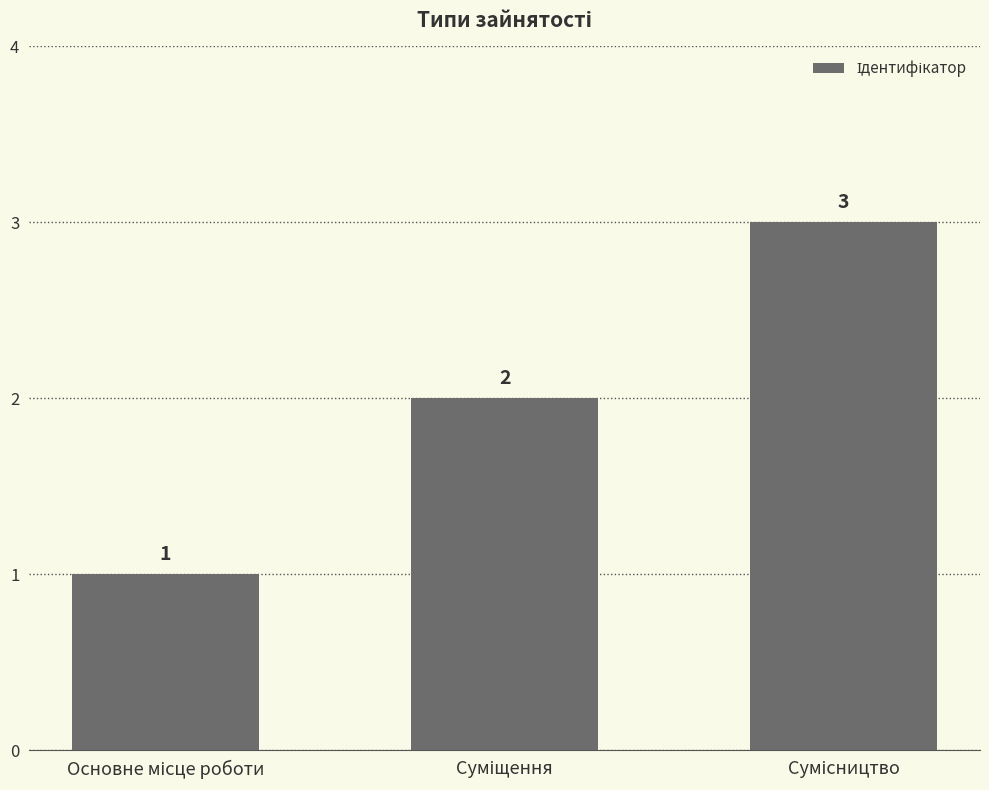

Reading left to right, what are all the values shown in this chart?

1	2	3